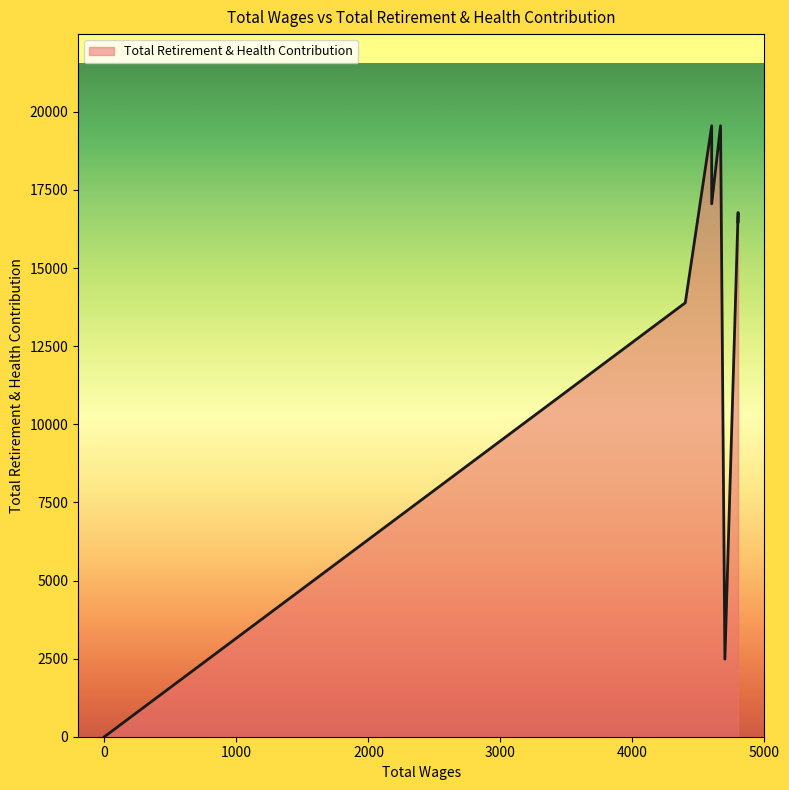

Rank the categories by value from highest to lowest.

4667.0, 4600.0, 4600.0, 4800.0, 4800.0, 4400.0, 4700.0, 0.0